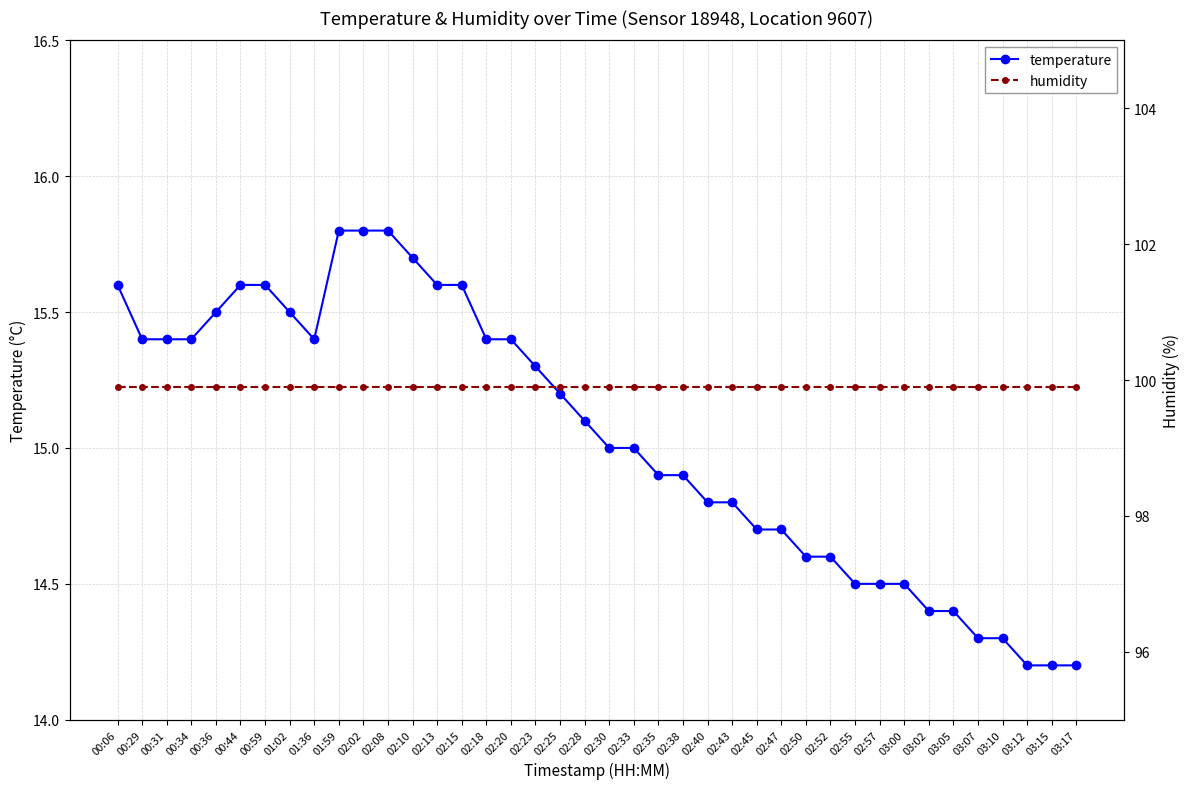

True or false: temperature and humidity intersect in this chart.

False